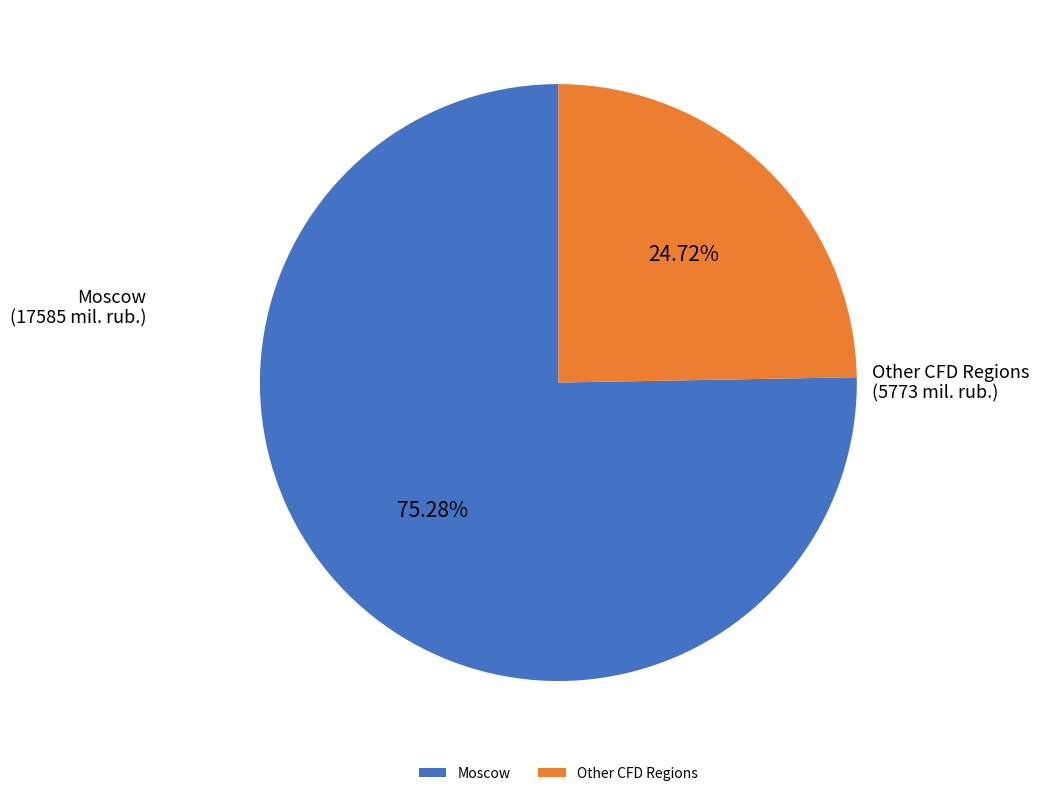

Approximately how many times larger is the value at Other CFD Regions compared to Moscow?

0.3